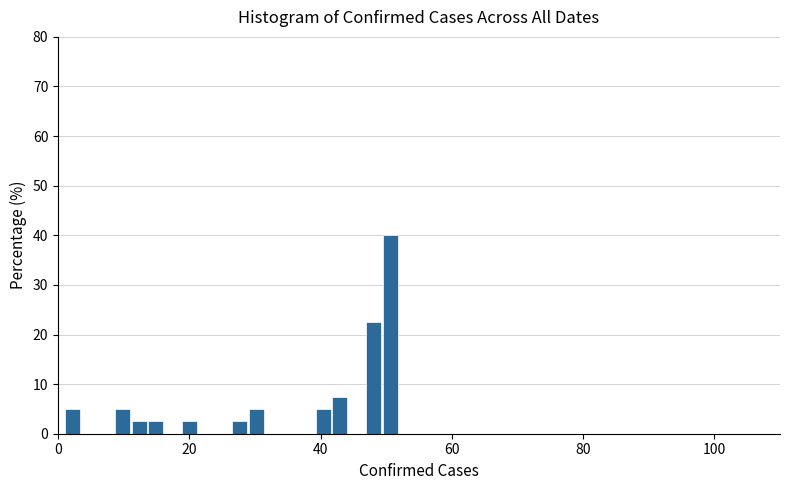

Around what value on the x-axis is the tallest bar? Give the approximate position of its centre, as read against the axis.

50